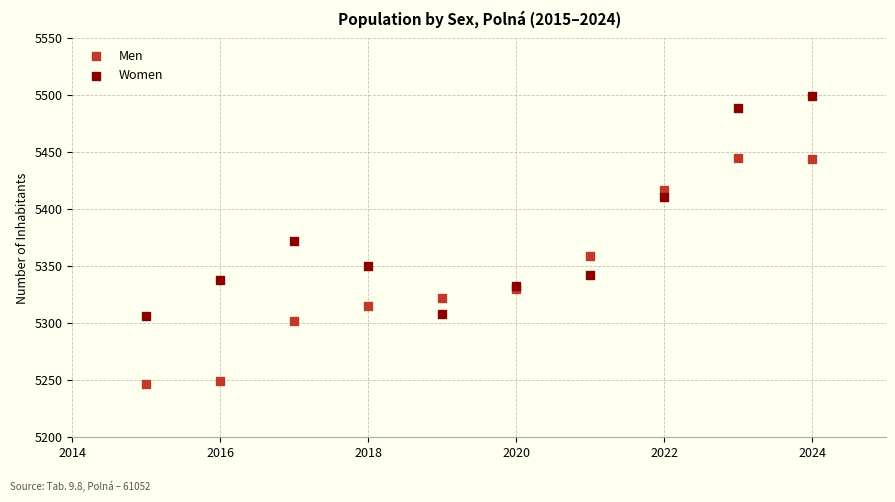

Which series contains the lowest Y value?

Men